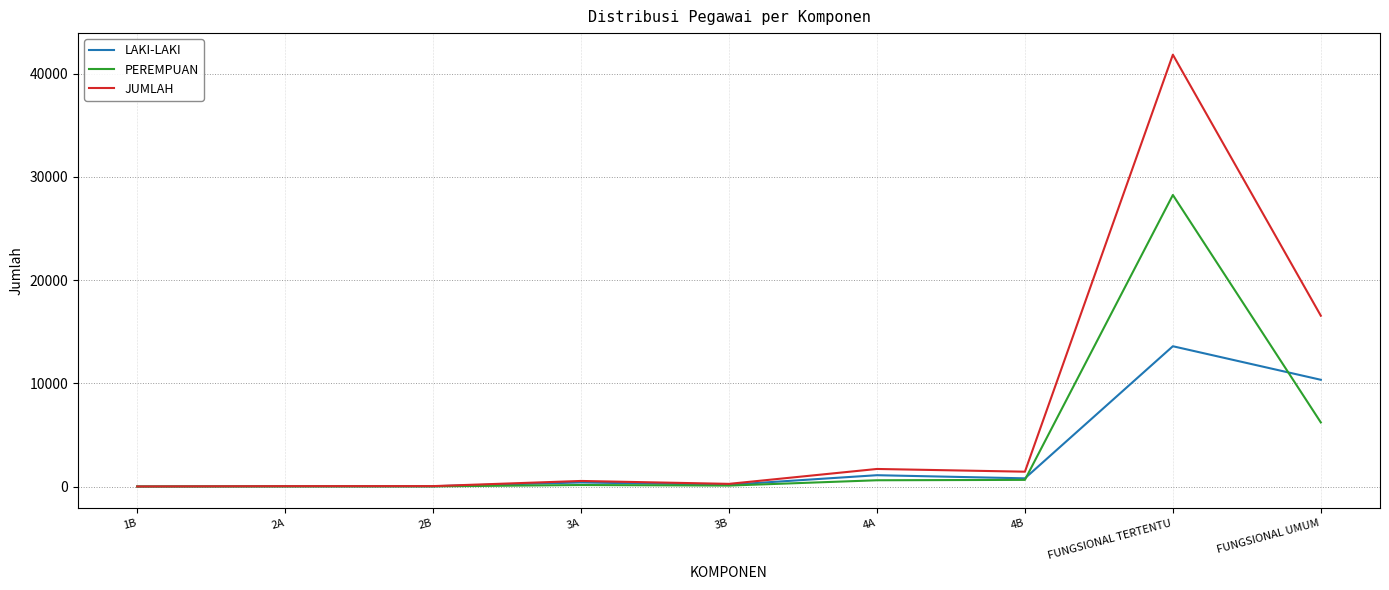

What is the difference between the second highest and second lowest values in the LAKI-LAKI series?

10316